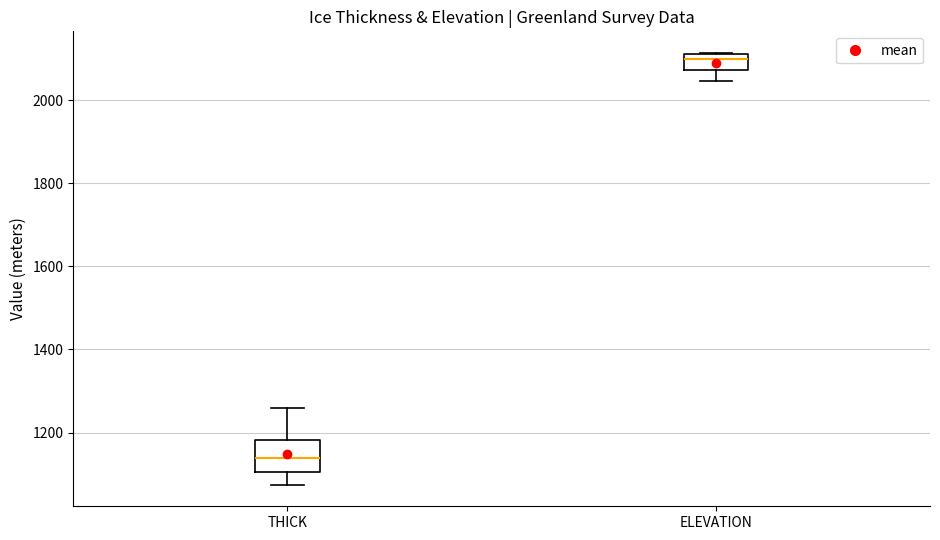

Reading left to right, read every box against the y-axis: the position of its median line, the range the box covers, and the ends of its whiskers. The values are not printed on the chart, so give them approximately, as read against the axis.

THICK: median 1140, box 1100 to 1180, whiskers 1080 to 1260
ELEVATION: median 2100, box 2080 to 2120, whiskers 2040 to 2120